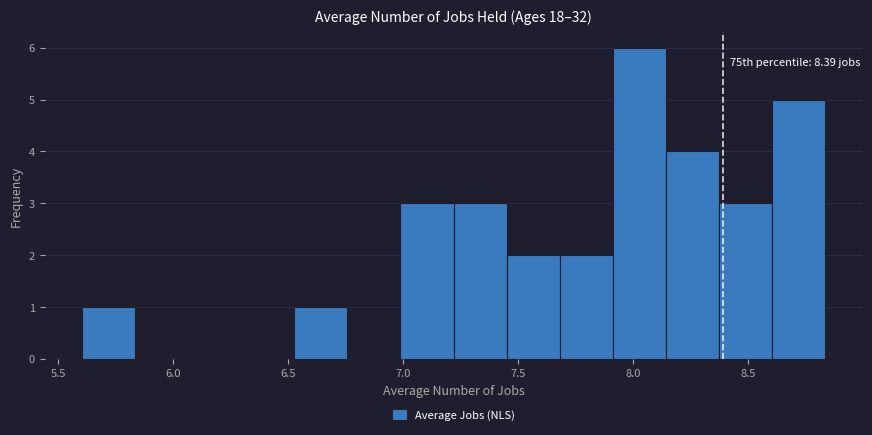

Over which range of the x-axis is the bar tallest?

7.90 to 8.15